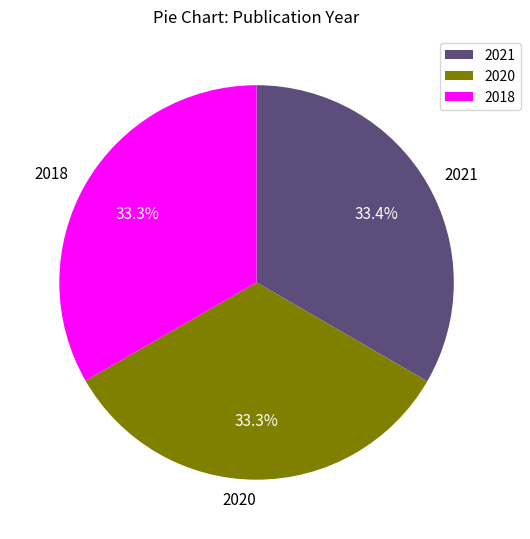

What is the ratio of the value at 2021 to the value at 2018?

1.0